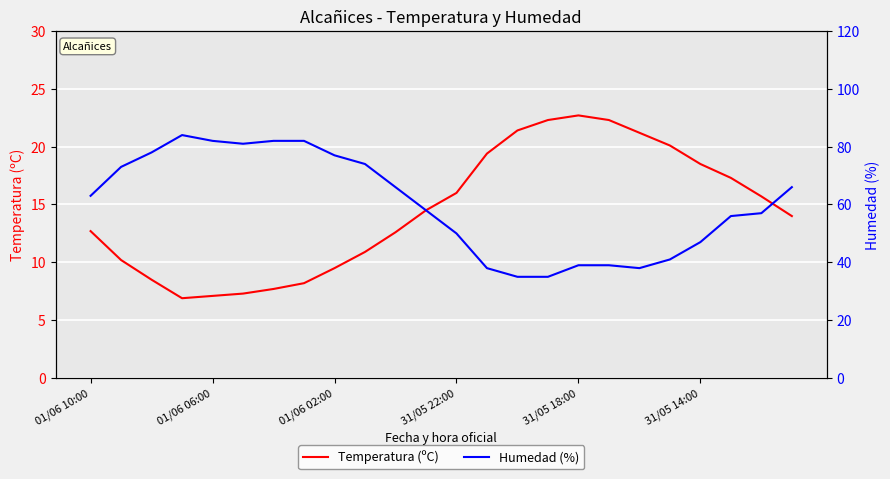

In Temperatura (ºC), how many points are lower than both neighbors (excluding endpoints)?

1